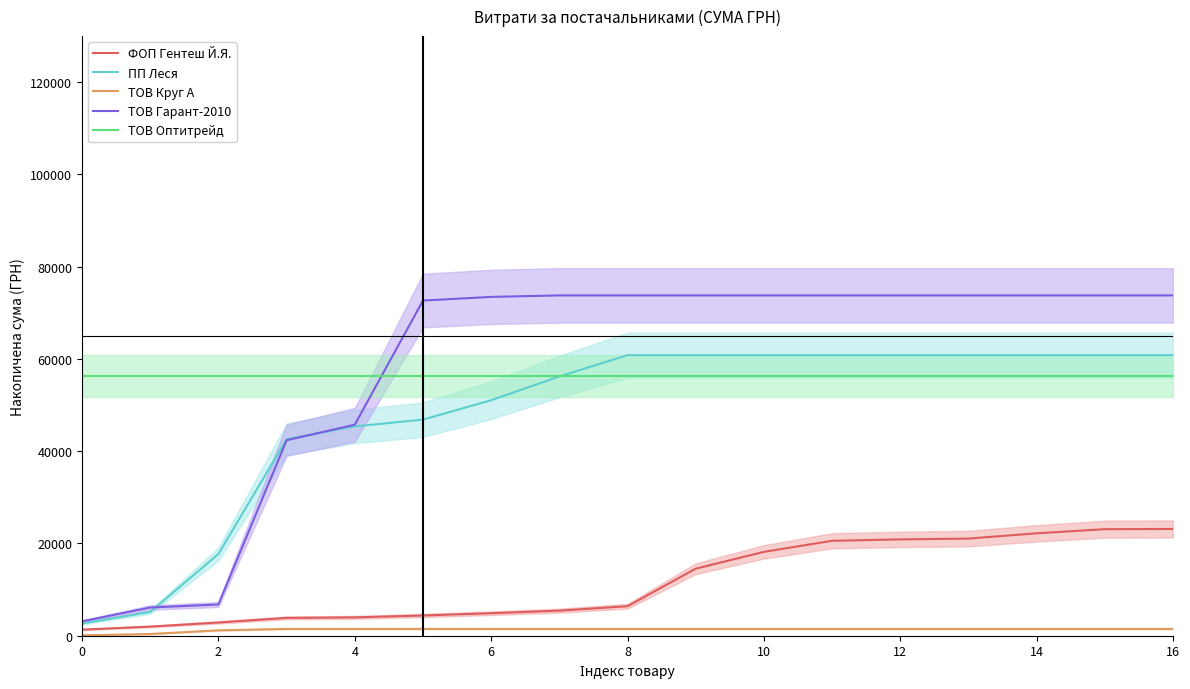

The value of ПП Леся at 4 is 45380.1. True or false?

True